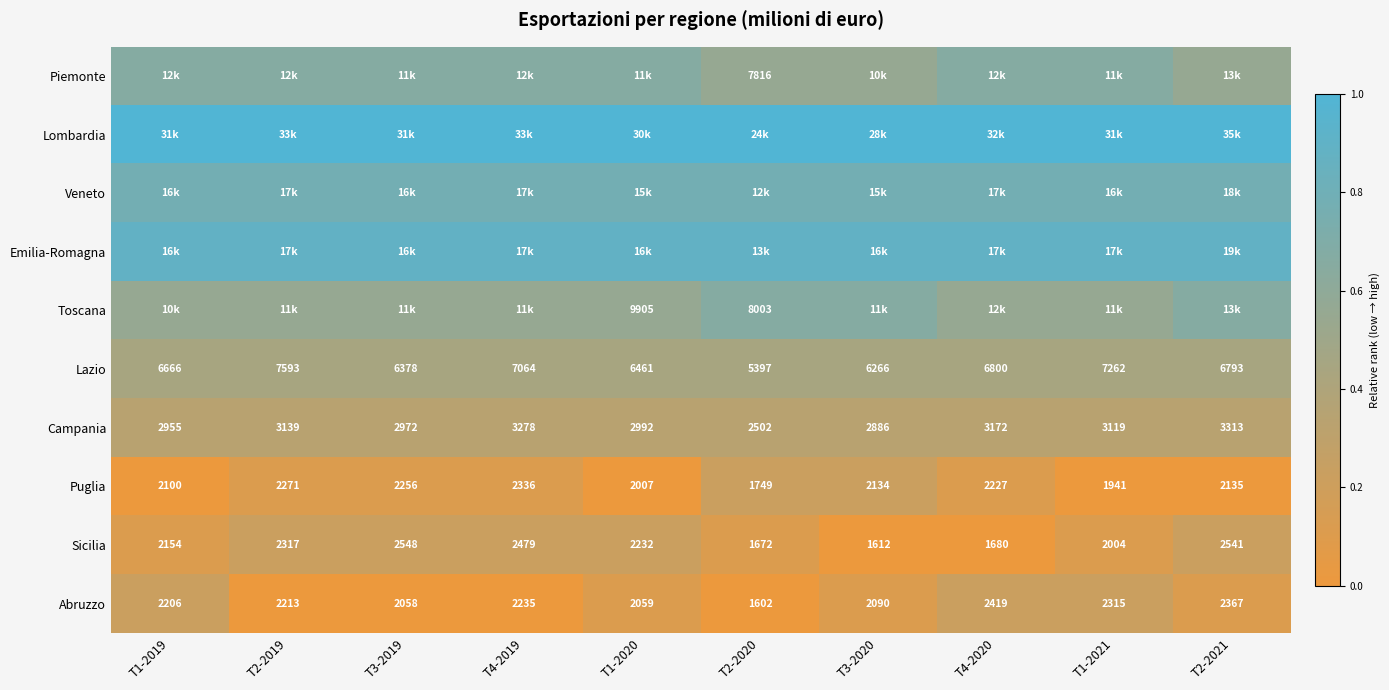

At how many categories does at least one series exceed 0?

10